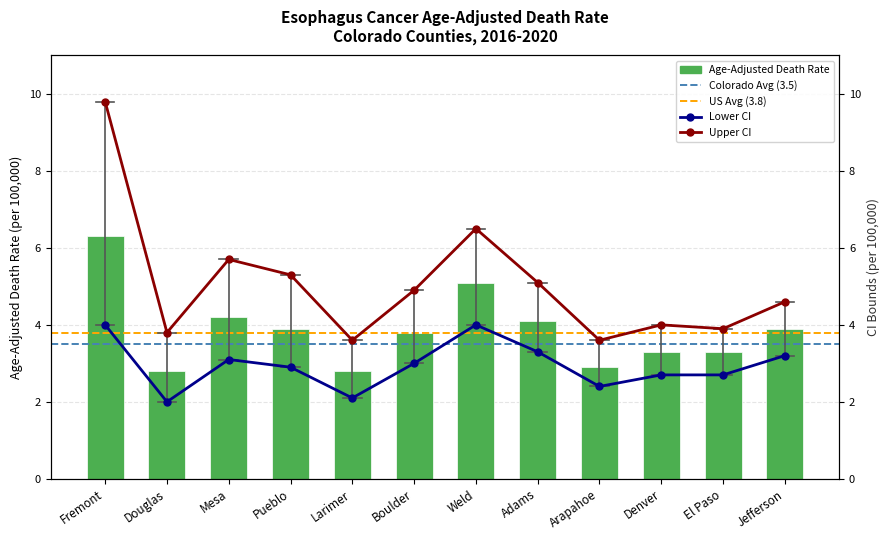

Reading right to left, what are all the values shown in this chart?

Age-Adjusted Death Rate: Jefferson=3.9	El Paso=3.3	Denver=3.3	Arapahoe=2.9	Adams=4.1	Weld=5.1	Boulder=3.8	Larimer=2.8	Pueblo=3.9	Mesa=4.2	Douglas=2.8	Fremont=6.3
Lower CI: Jefferson=3.2	El Paso=2.7	Denver=2.7	Arapahoe=2.4	Adams=3.3	Weld=4.0	Boulder=3.0	Larimer=2.1	Pueblo=2.9	Mesa=3.1	Douglas=2.0	Fremont=4.0
Upper CI: Jefferson=4.6	El Paso=3.9	Denver=4.0	Arapahoe=3.6	Adams=5.1	Weld=6.5	Boulder=4.9	Larimer=3.6	Pueblo=5.3	Mesa=5.7	Douglas=3.8	Fremont=9.8